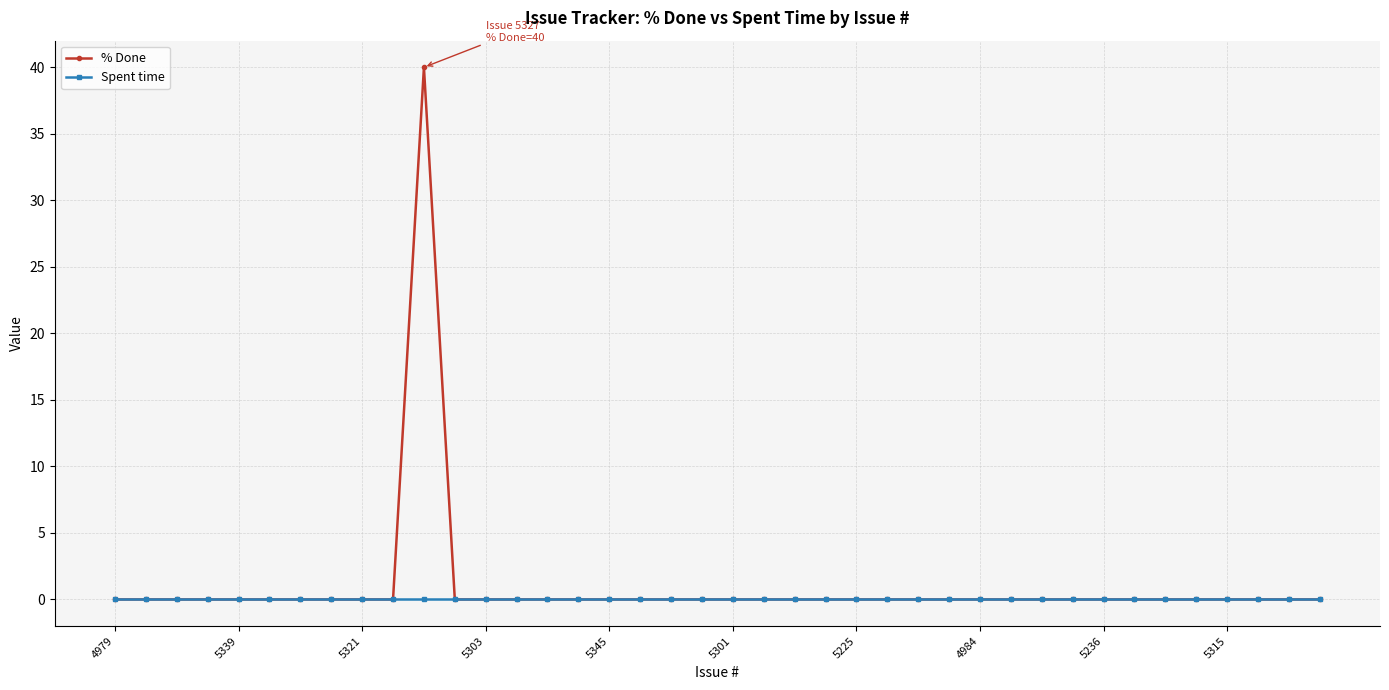

List the series in order of their peak value, highest first.

% Done, Spent time